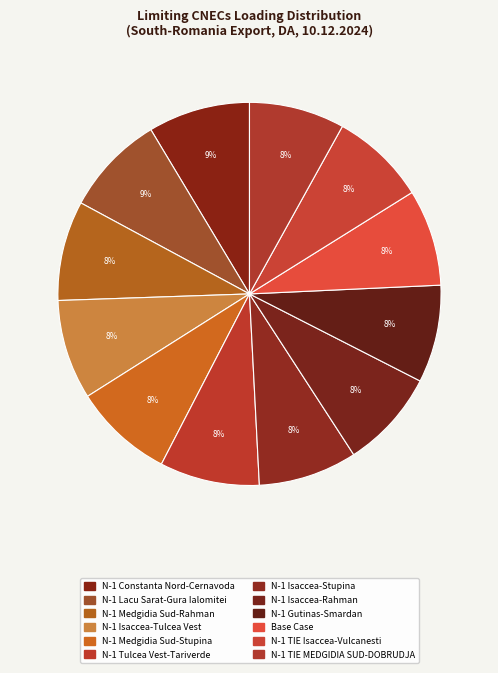

What portion of the pie excludes N-1 Medgidia Sud-Stupina?

91.6%